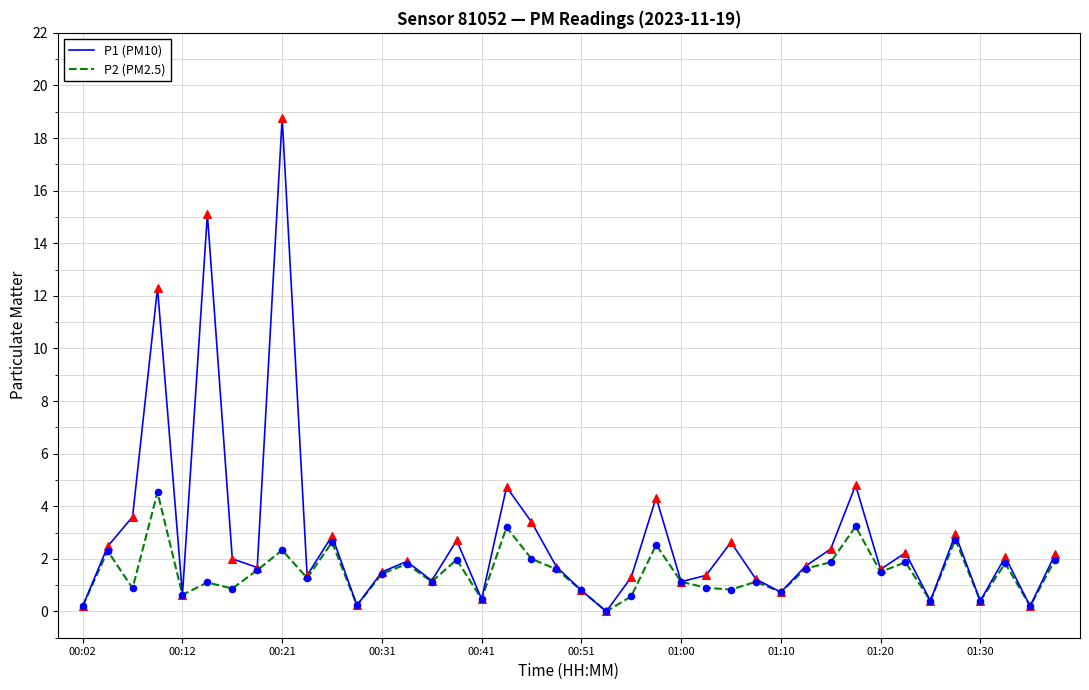

Which series has the largest total across all categories?

P1 (PM10)